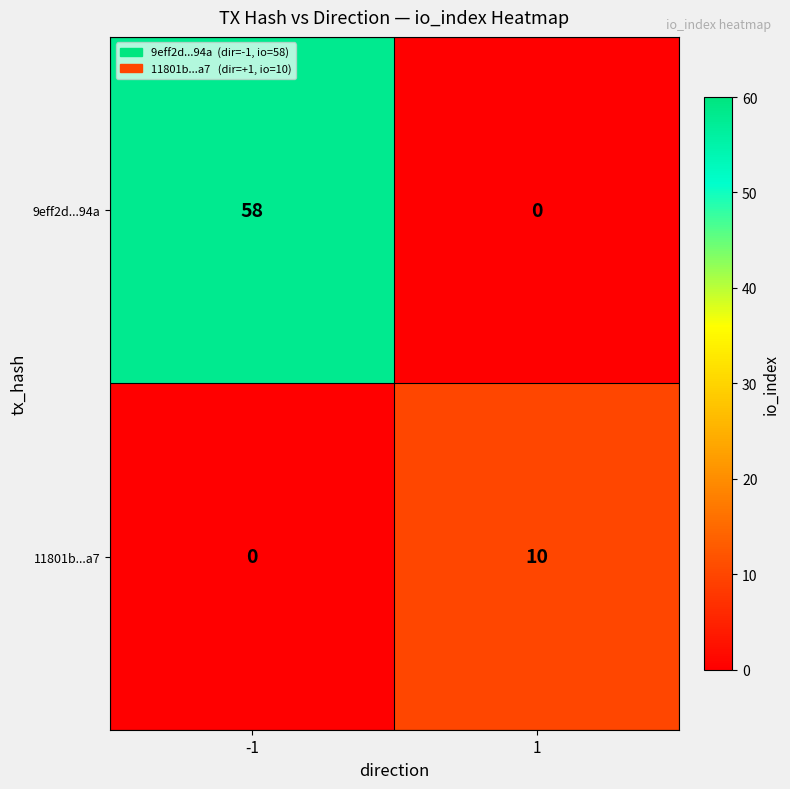

What is the total value across all series at -1?

58